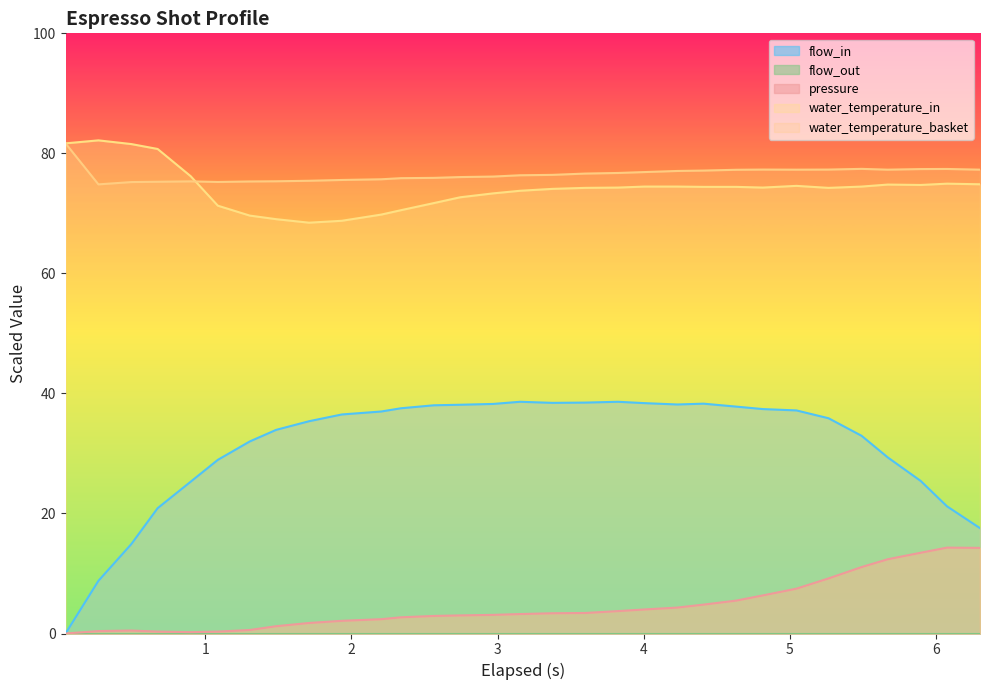

What is the sum of all water_temperature_basket values?

2372.0